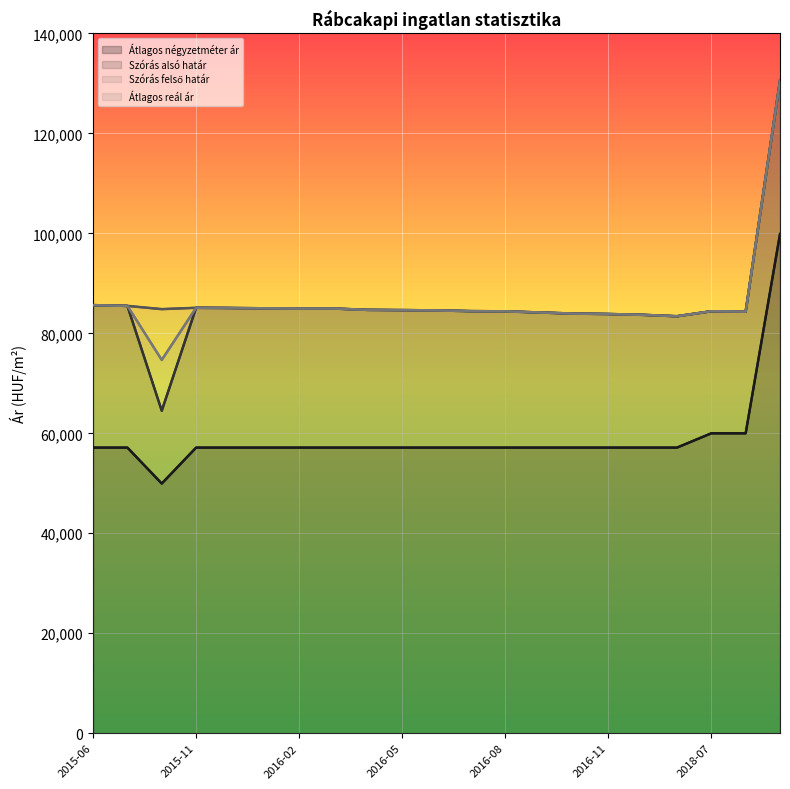

What is the spread (max minus min) of values at 2018-07?

24423